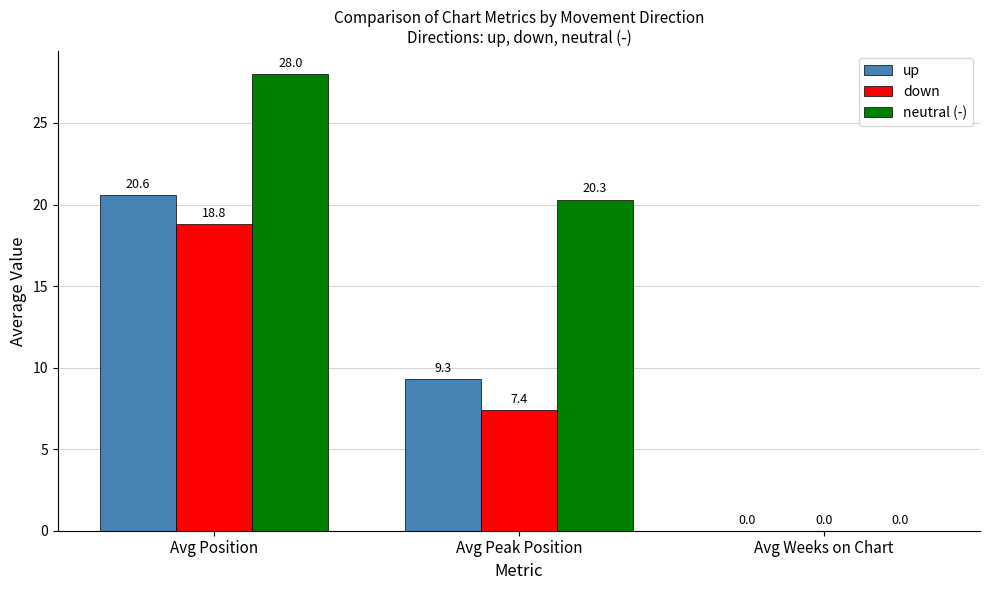

Where is down nearest to the value 9?

Avg Peak Position